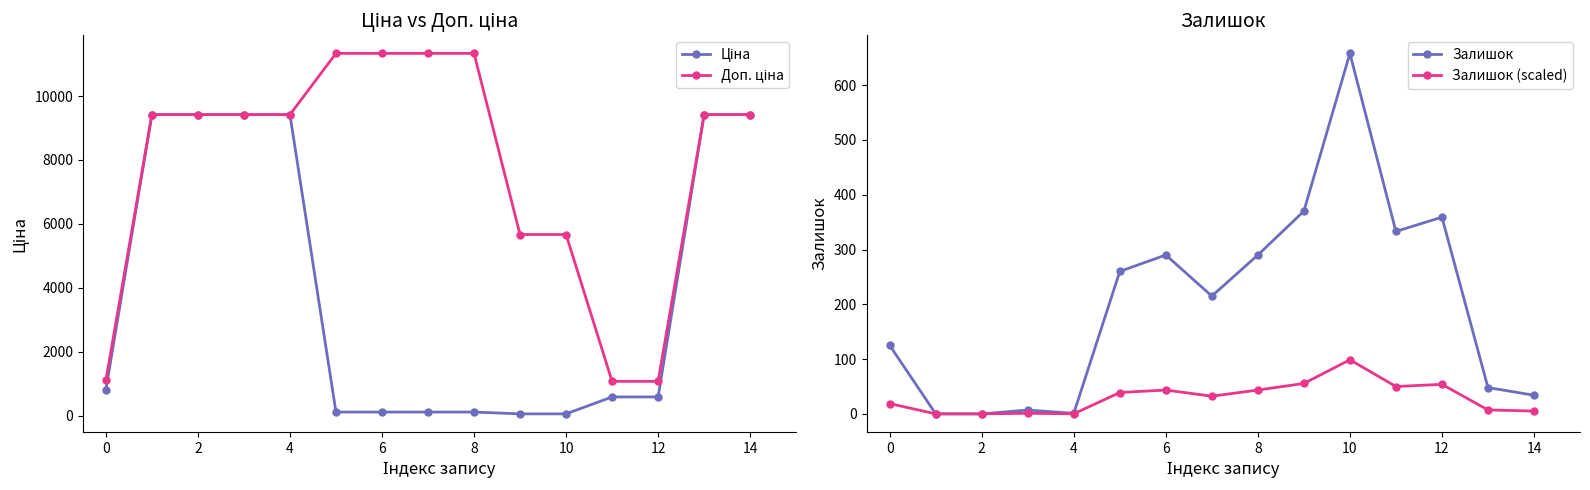

True or false: Залишок (scaled) and Доп. ціна intersect in this chart.

False